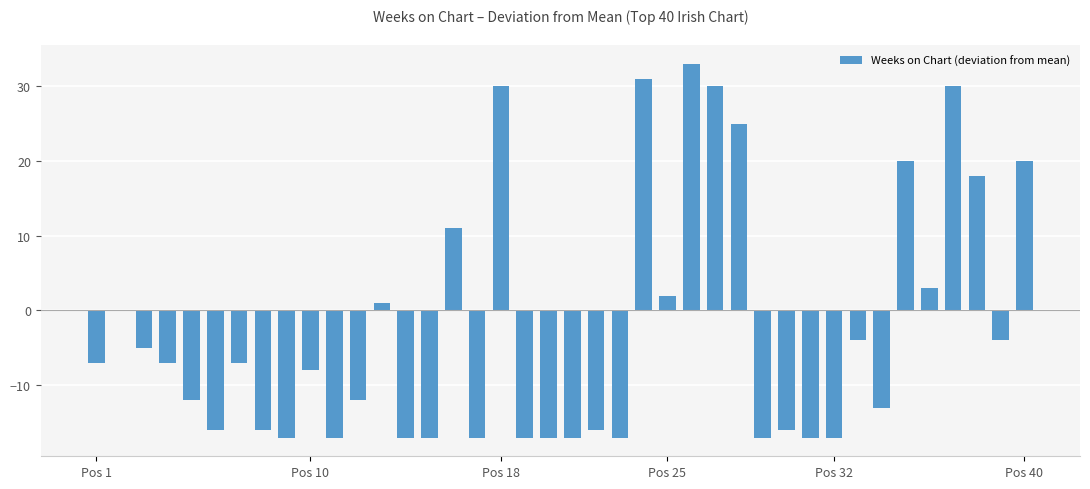

Does the chart contain stacked bars?

No